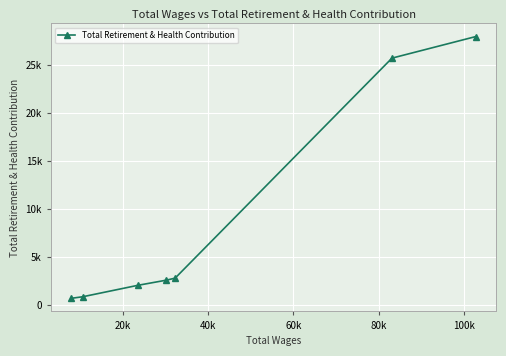

Does the chart have visible grid lines?

Yes